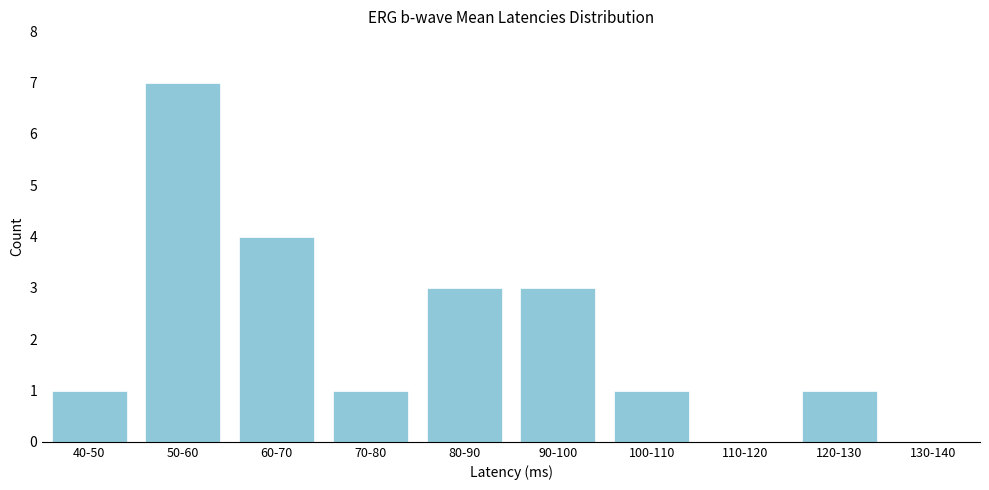

Reading left to right, transcribe all the data shown in this chart.

40-50=1	50-60=7	60-70=4	70-80=1	80-90=3	90-100=3	100-110=1	110-120=0	120-130=1	130-140=0